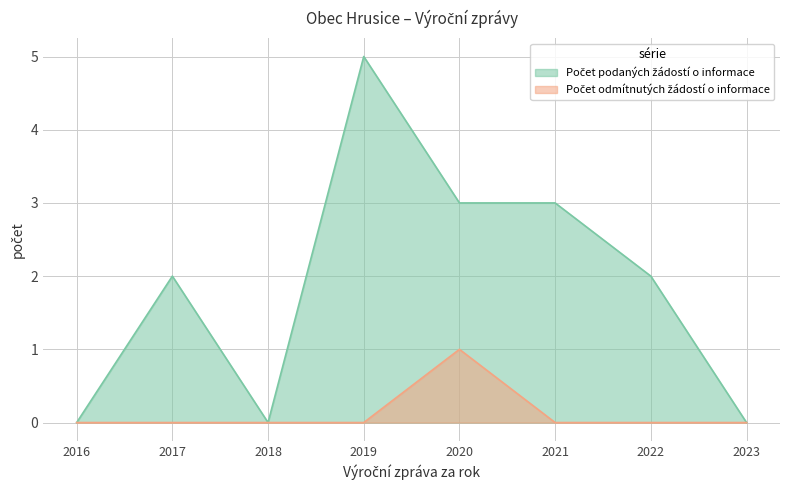

Count the values in the range 0 to 1.

8